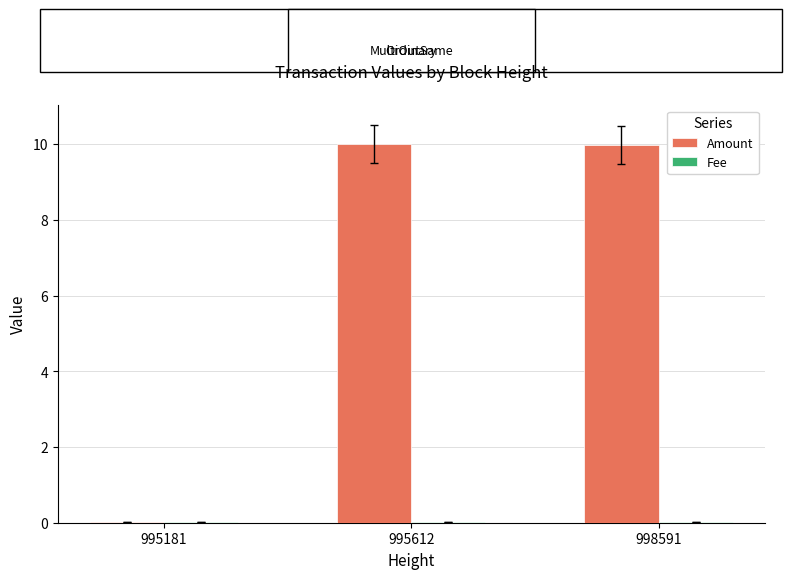

Which series has the largest total across all categories?

Amount